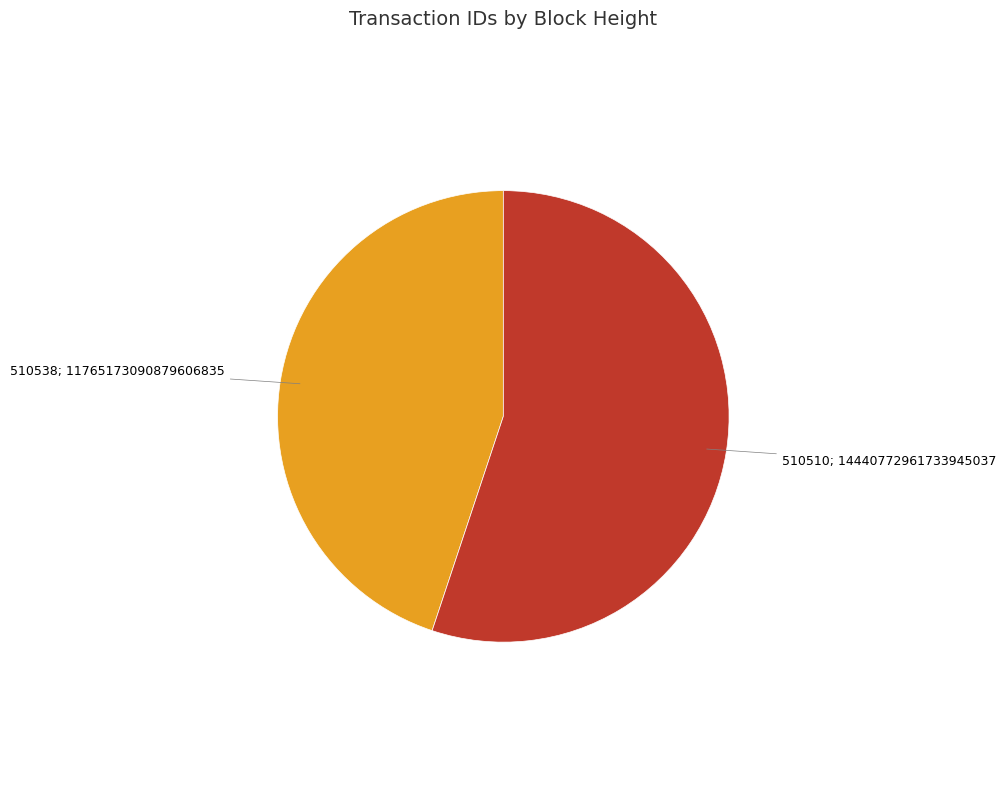

Is there a majority slice in this chart?

Yes